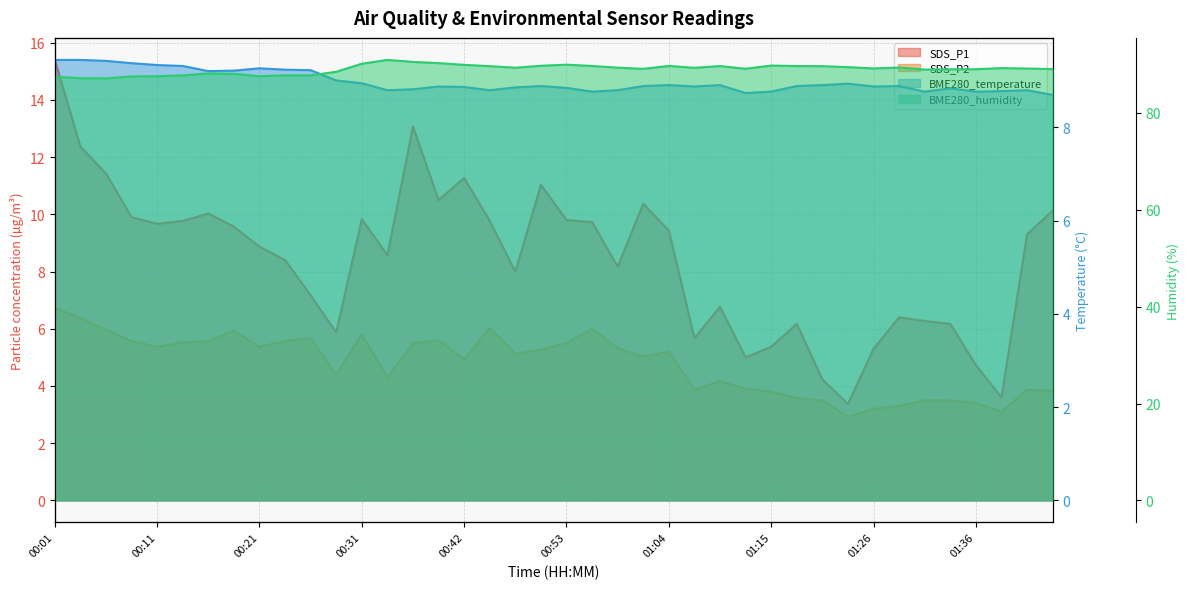

What is the greatest value displayed?

91.0